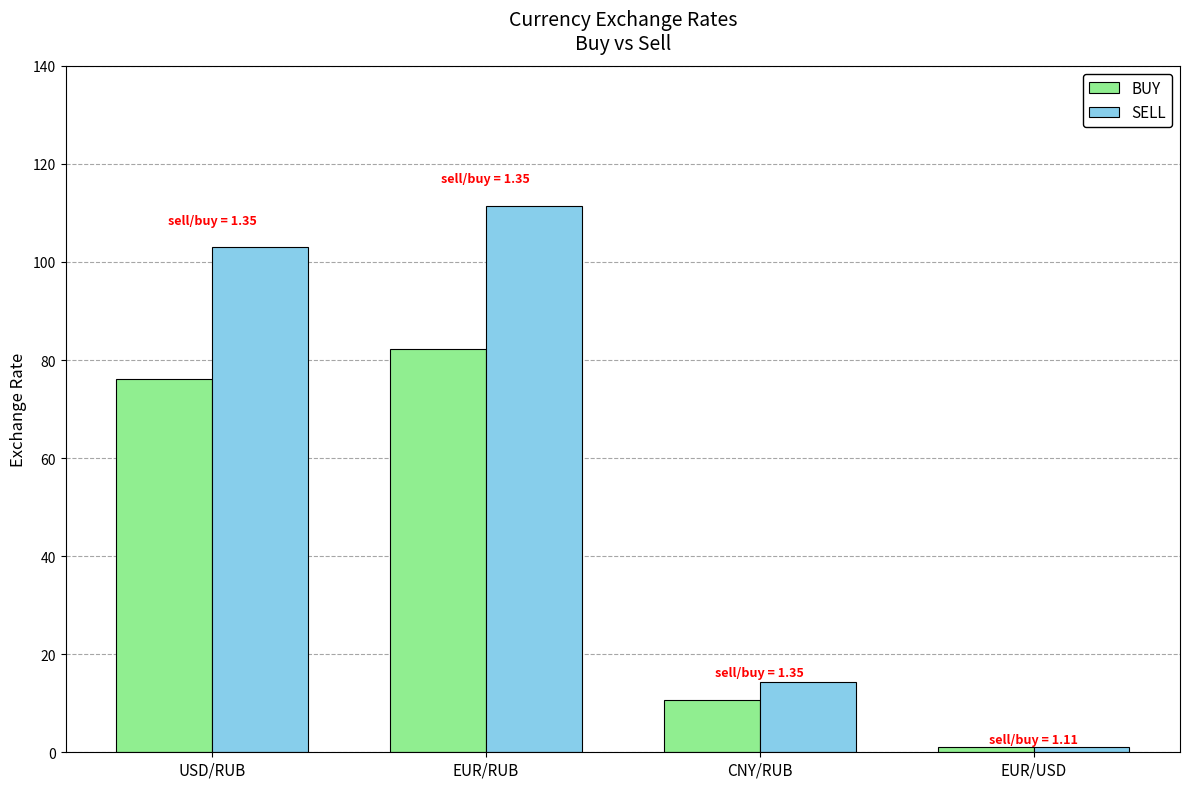

Does the chart contain any negative values?

No